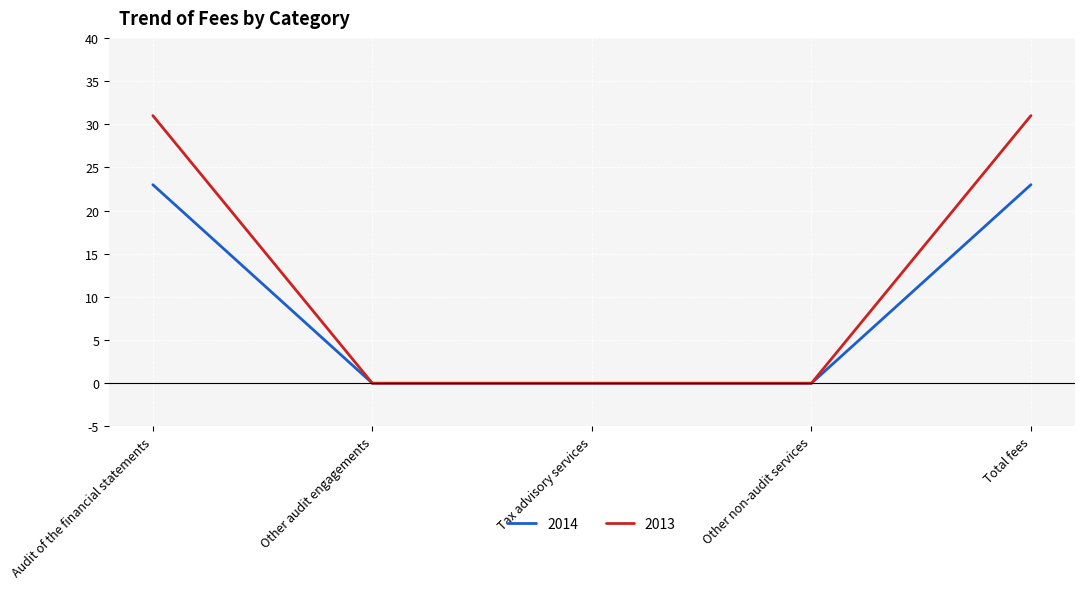

True or false: 2013 has a value of 18 at Other non-audit services.

False